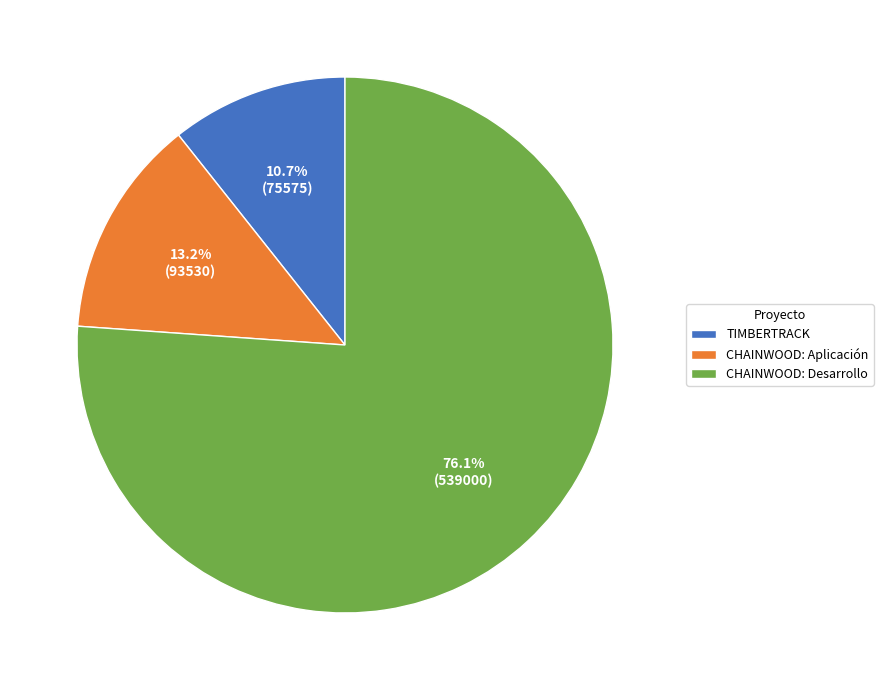

To the nearest percent, what percentage of the pie is CHAINWOOD: Desarrollo?

76%